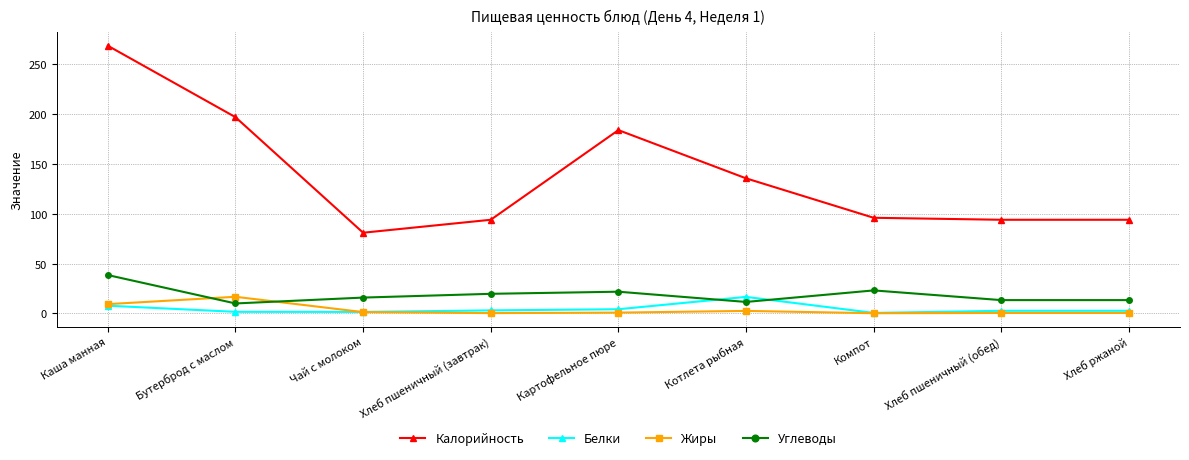

Between Бутерброд с маслом and Хлеб пшеничный (обед), which series saw the biggest shift?

Калорийность